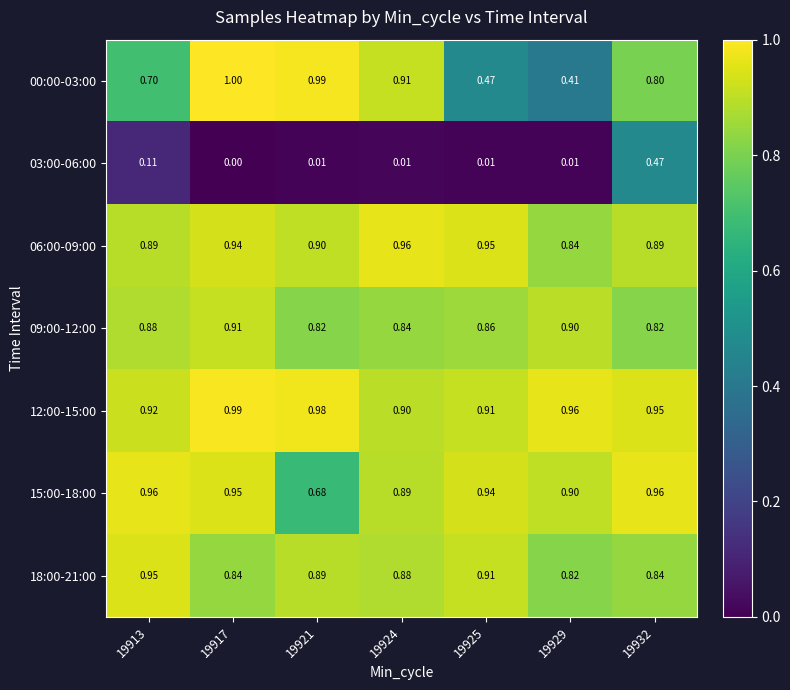

Which series has the widest spread of values?

00:00-03:00